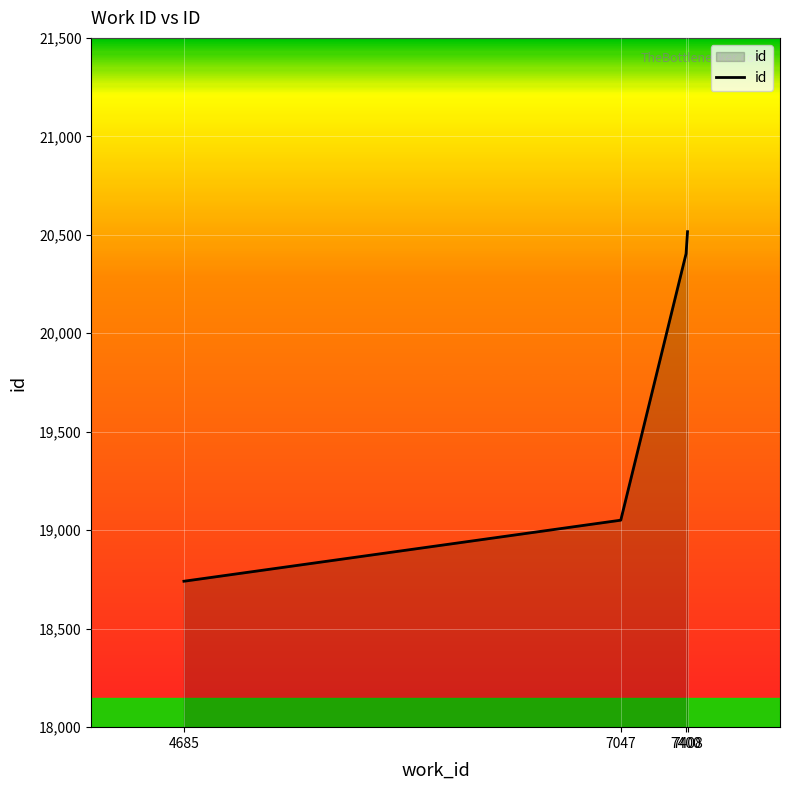

True or false: the data has more than 2 interior local peaks.

False